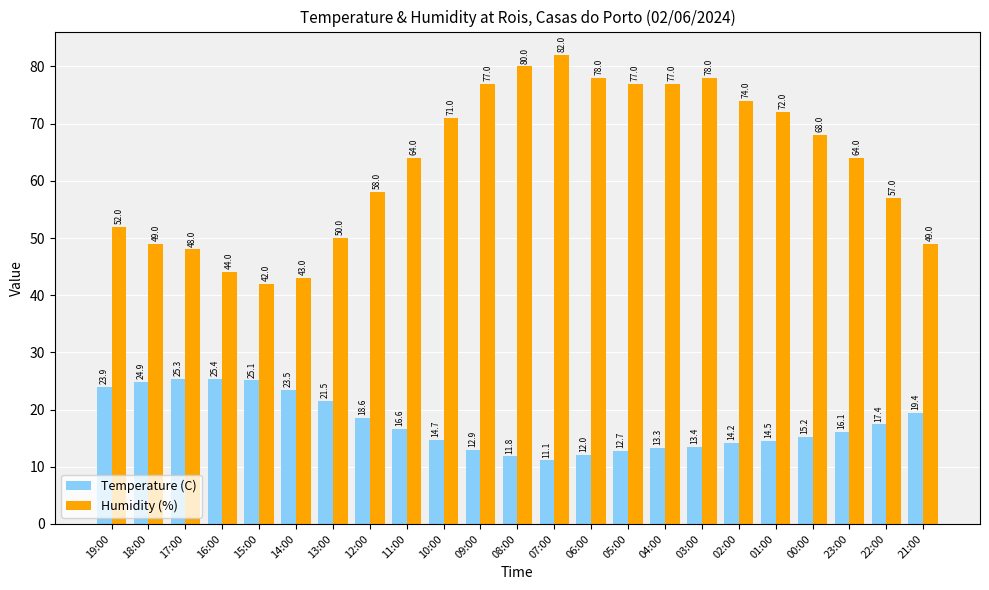

Rank the series by their maximum value, from highest to lowest.

Humidity (%), Temperature (C)